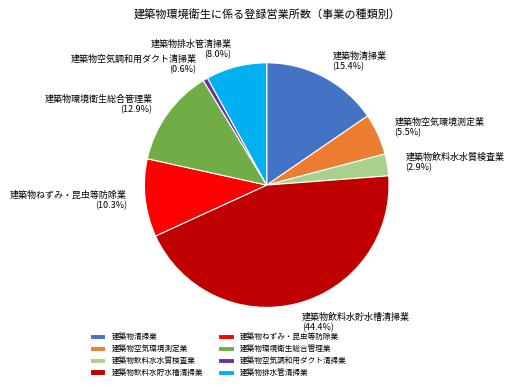

To the nearest percent, what is the difference between the largest and smallest slice percentages?

44%